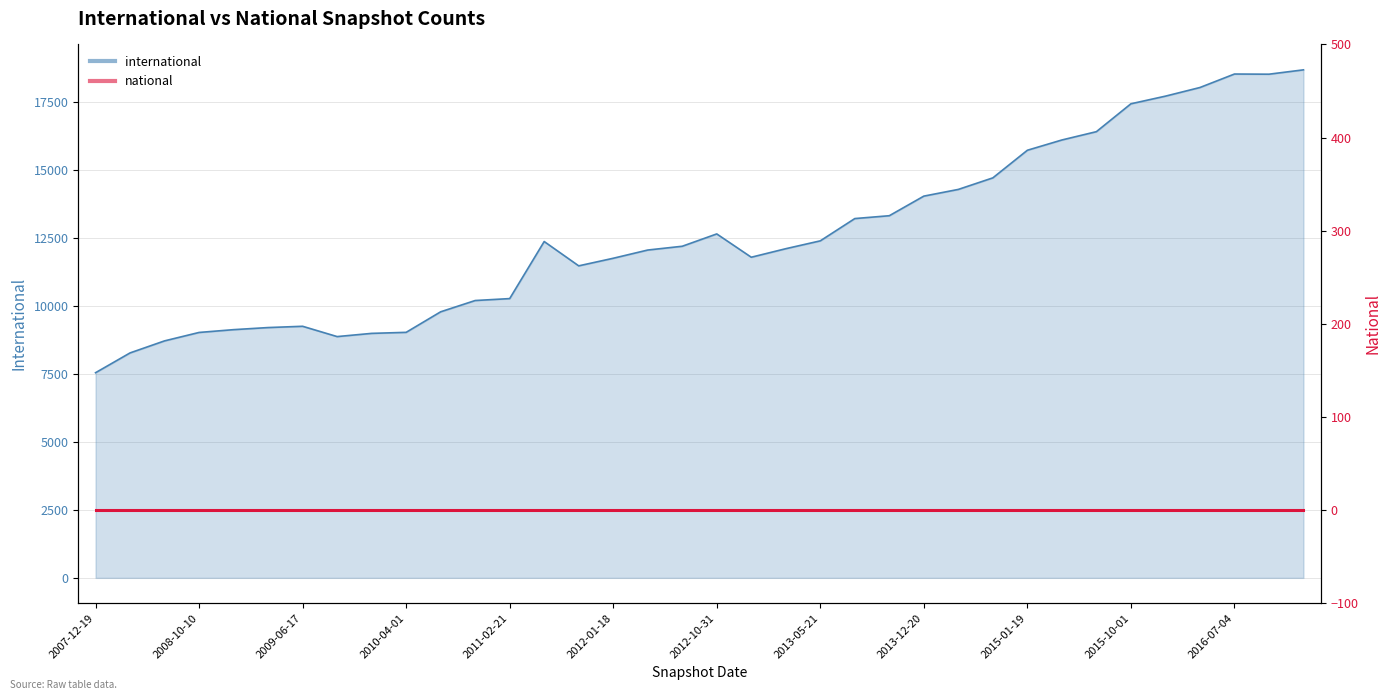

At which label does the data first exceed 12203?

2011-06-10